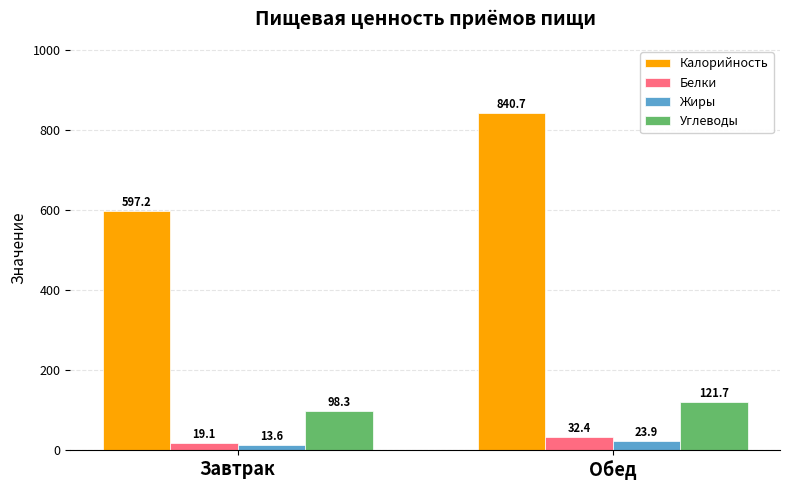

Between Завтрак and Обед, which series saw the biggest shift?

Калорийность